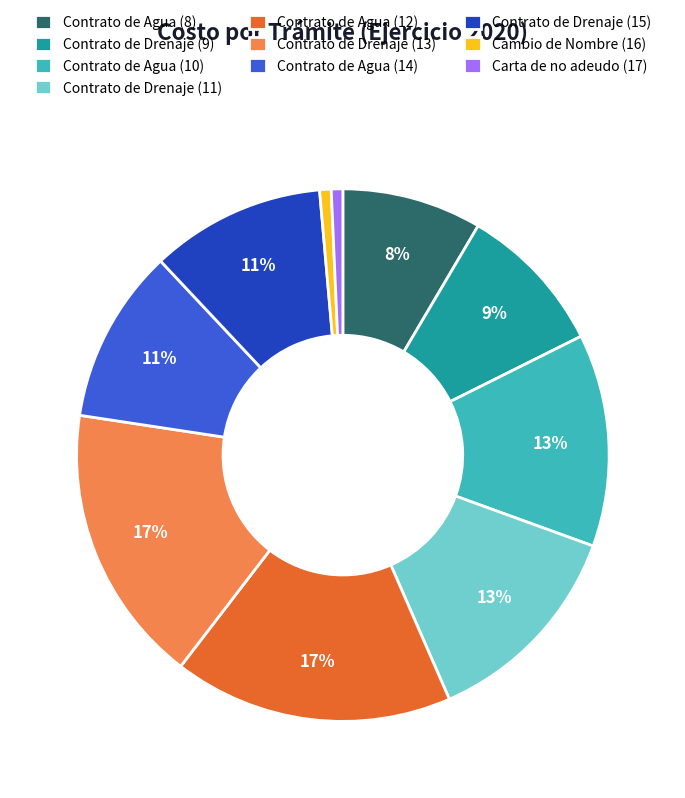

How many segments does this pie chart have?

10